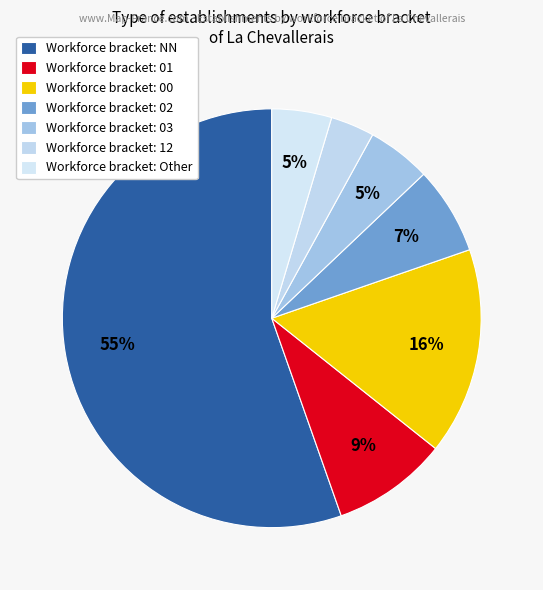

How many segments does this pie chart have?

7